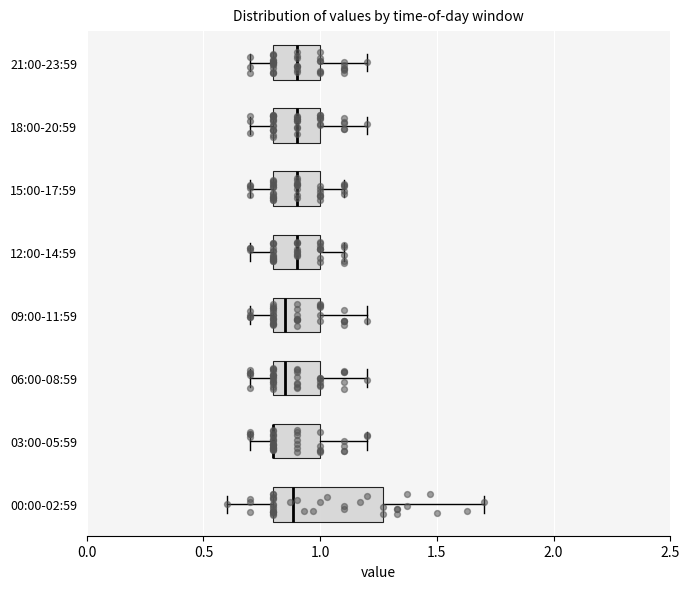

Reading bottom to top, read every box against the x-axis: the position of its median line, the range the box covers, and the ends of its whiskers. The values are not printed on the chart, so give them approximately, as read against the axis.

00:00-02:59: median 0.90, box 0.80 to 1.25, whiskers 0.60 to 1.70
03:00-05:59: median 0.80 (drawn on the box's left edge), box 0.80 to 1.00, whiskers 0.70 to 1.20
06:00-08:59: median 0.85, box 0.80 to 1.00, whiskers 0.70 to 1.20
09:00-11:59: median 0.85, box 0.80 to 1.00, whiskers 0.70 to 1.20
12:00-14:59: median 0.90, box 0.80 to 1.00, whiskers 0.70 to 1.10
15:00-17:59: median 0.90, box 0.80 to 1.00, whiskers 0.70 to 1.10
18:00-20:59: median 0.90, box 0.80 to 1.00, whiskers 0.70 to 1.20
21:00-23:59: median 0.90, box 0.80 to 1.00, whiskers 0.70 to 1.20